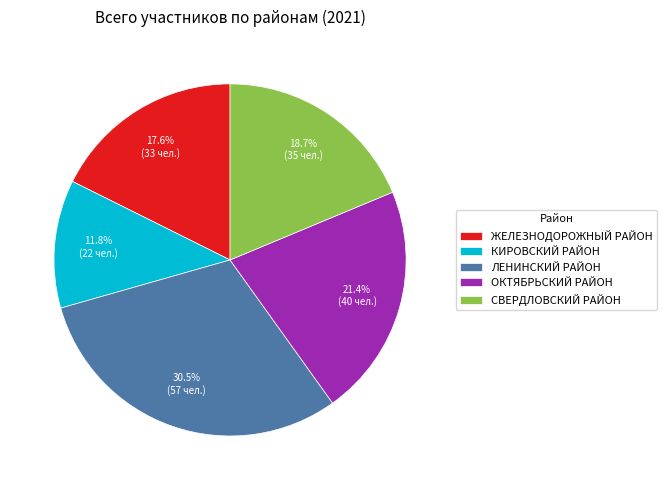

Which has a higher value, ОКТЯБРЬСКИЙ РАЙОН or КИРОВСКИЙ РАЙОН?

ОКТЯБРЬСКИЙ РАЙОН